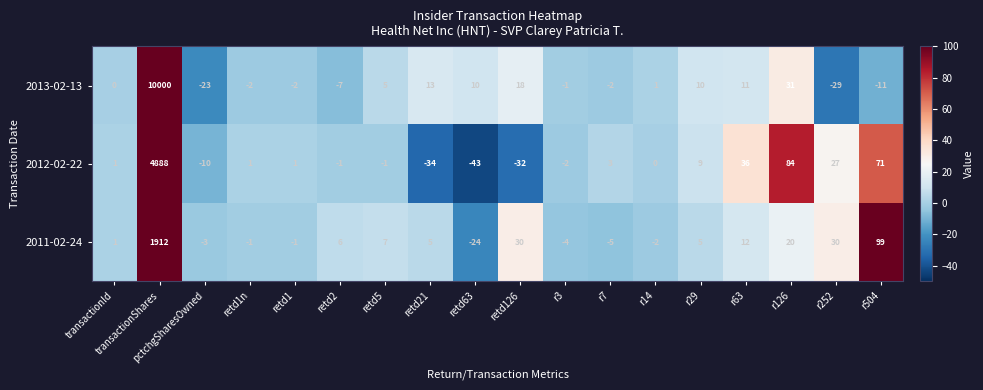

Which series has the largest range (max minus min)?

2013-02-13